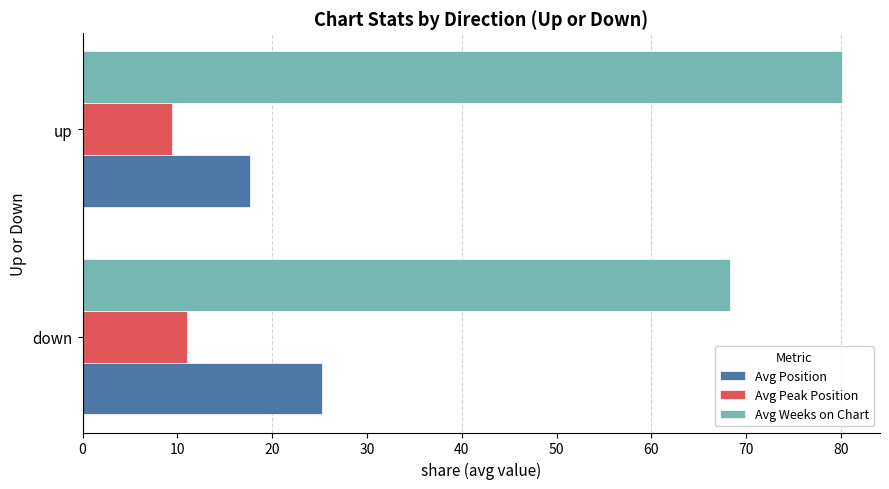

The Avg Position series shows 25.3 at down. True or false?

True